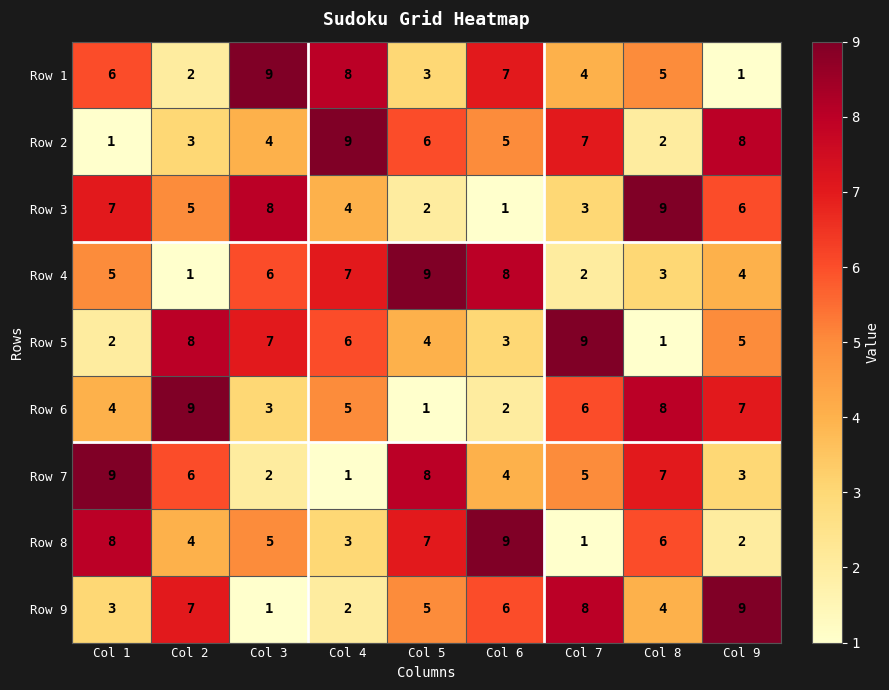

The value of Row 5 at Col 3 is 7. True or false?

True